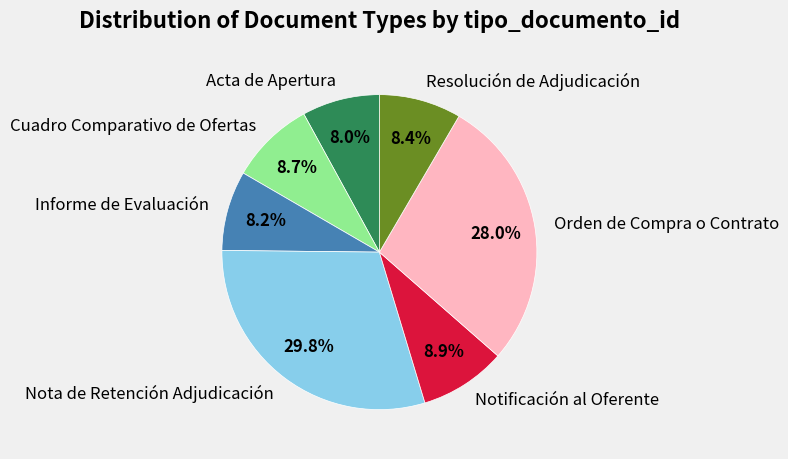

How many segments does this pie chart have?

7